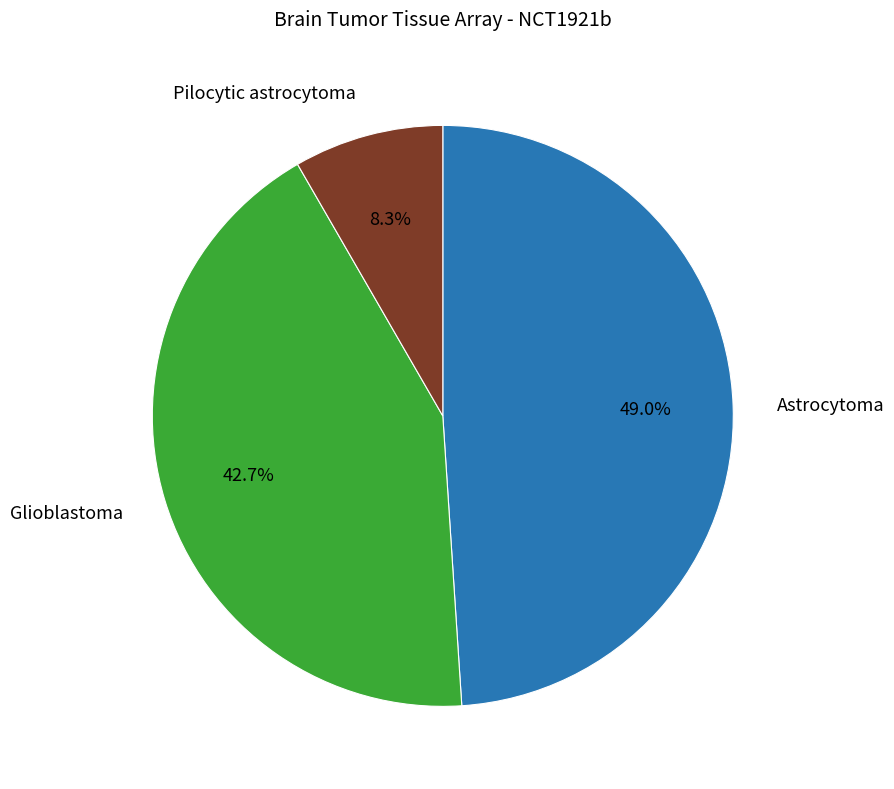

The Astrocytoma slice represents 63% of the pie. True or false?

False